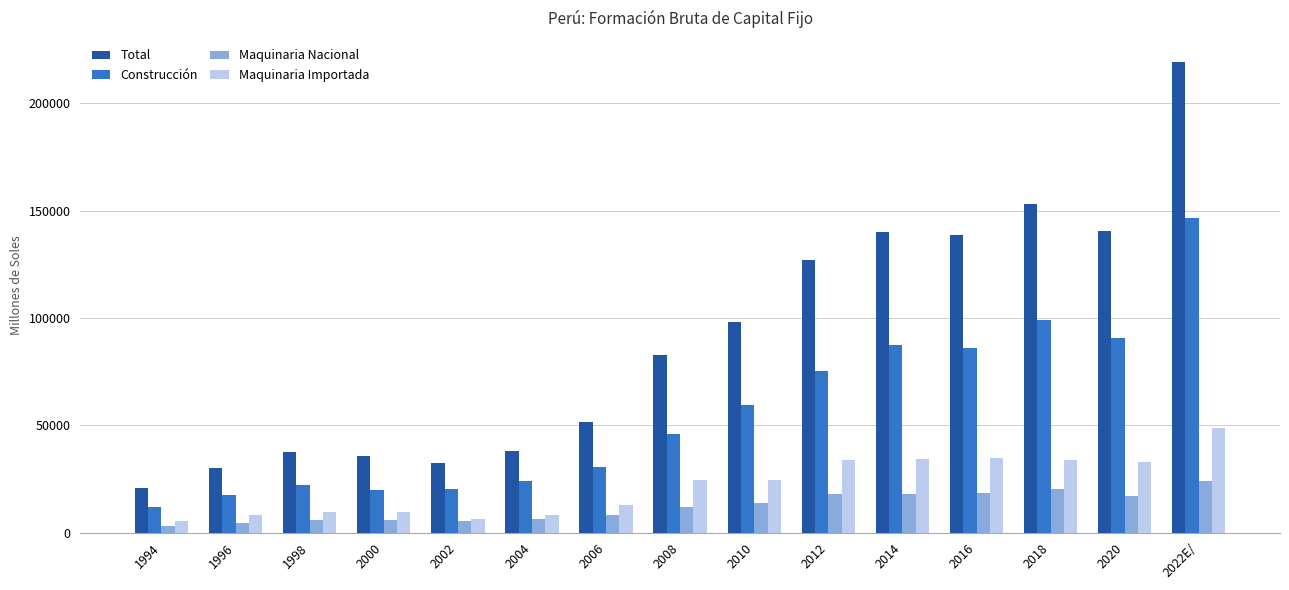

Which series changed the most between 2008 and 2012?

Total